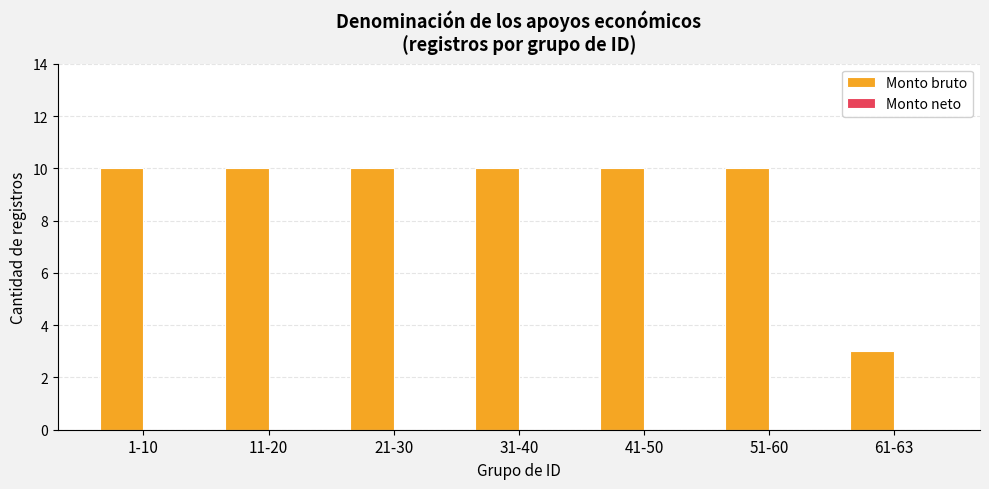

What is the difference between the second highest and minimum values?

7